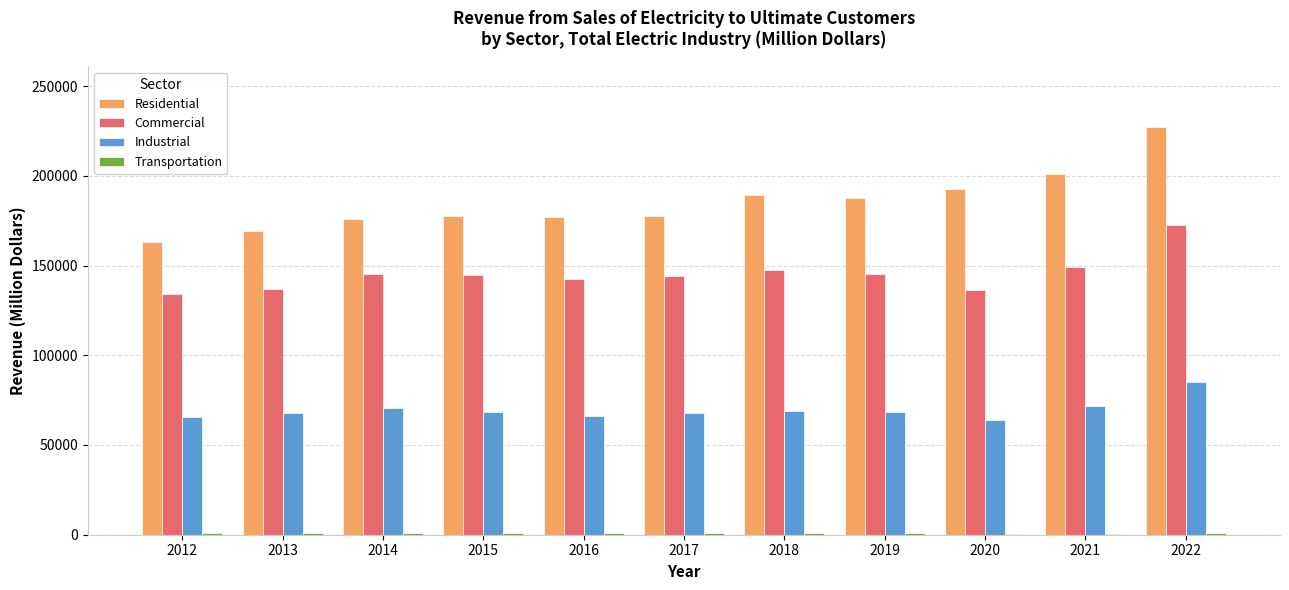

What is the spread (max minus min) of values at 2020?

192015